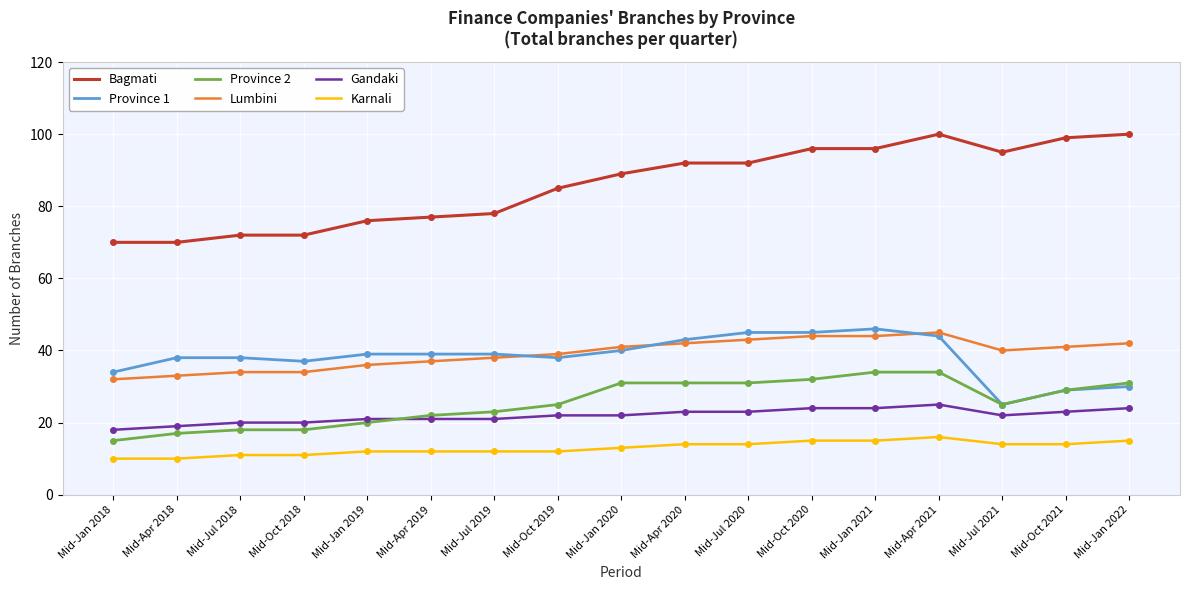

What position from the right is Mid-Apr 2020?

8